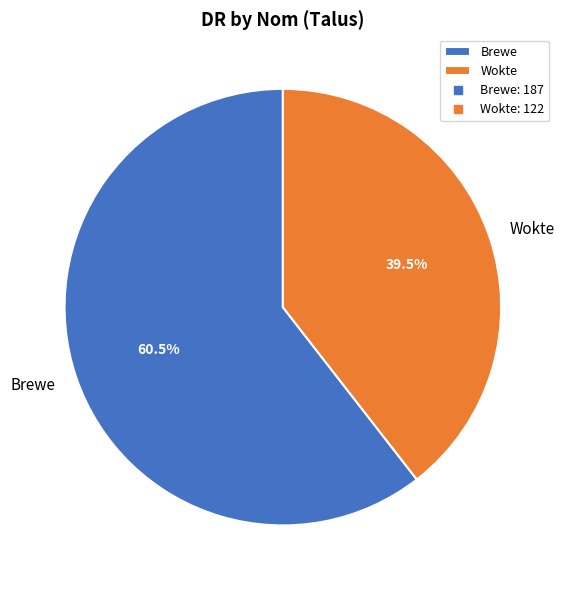

Which slice is the largest?

Brewe